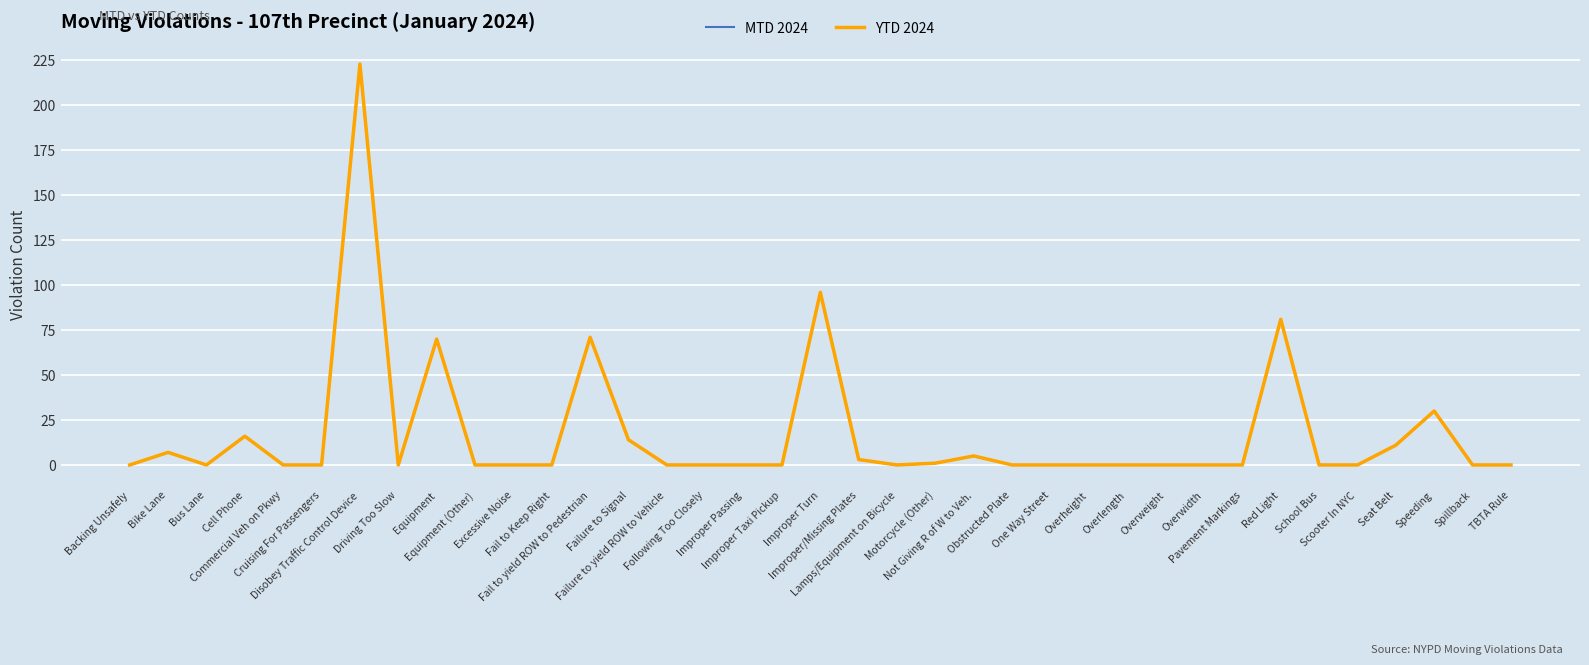

Reading right to left, what are all the values shown in this chart?

MTD 2024: 0	0	30	11	0	0	81	0	0	0	0	0	0	0	5	1	0	3	96	0	0	0	0	14	71	0	0	0	70	0	223	0	0	16	0	7	0
YTD 2024: 0	0	30	11	0	0	81	0	0	0	0	0	0	0	5	1	0	3	96	0	0	0	0	14	71	0	0	0	70	0	223	0	0	16	0	7	0